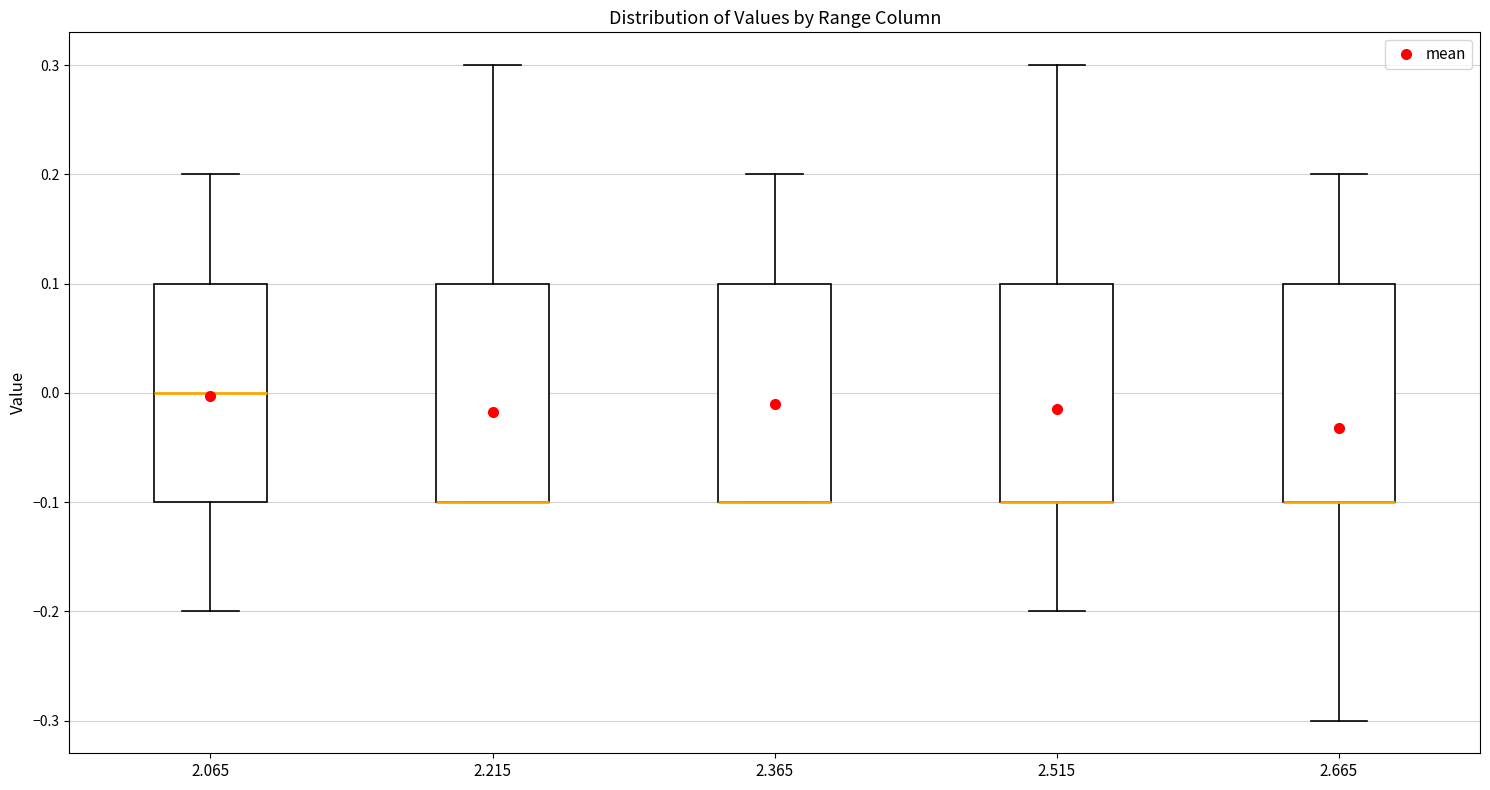

Reading left to right, transcribe this box plot: for each box, give where its median line is, the range the box spans, and where its two whiskers end, as read against the y-axis. The values are not printed on the chart, so give them approximately, as read against the axis.

2.065: median 0.0, box -0.1 to 0.1, whiskers -0.2 to 0.2
2.215: median -0.1 (drawn on the box's lower edge), box -0.1 to 0.1, whiskers -0.1 to 0.3
2.365: median -0.1 (drawn on the box's lower edge), box -0.1 to 0.1, whiskers -0.1 to 0.2
2.515: median -0.1 (drawn on the box's lower edge), box -0.1 to 0.1, whiskers -0.2 to 0.3
2.665: median -0.1 (drawn on the box's lower edge), box -0.1 to 0.1, whiskers -0.3 to 0.2